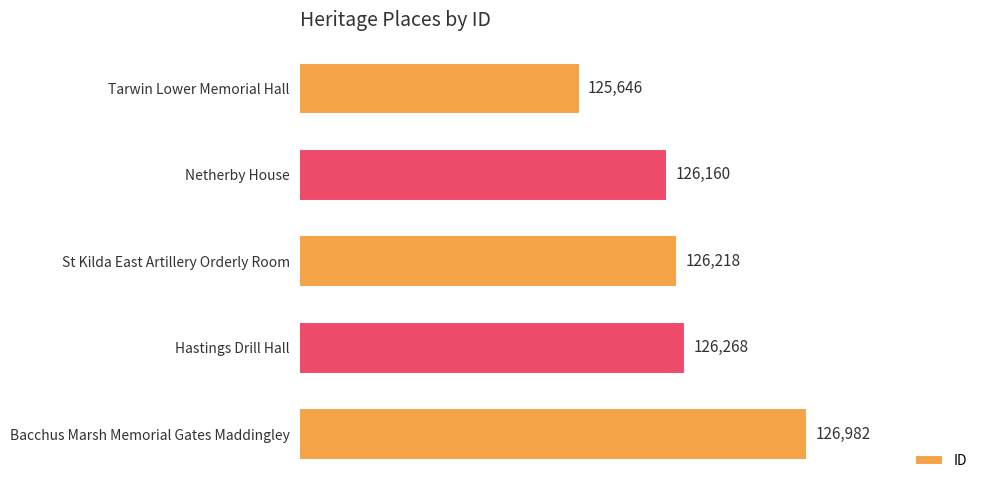

Reading top to bottom, extract all data points from this chart.

125646	126160	126218	126268	126982